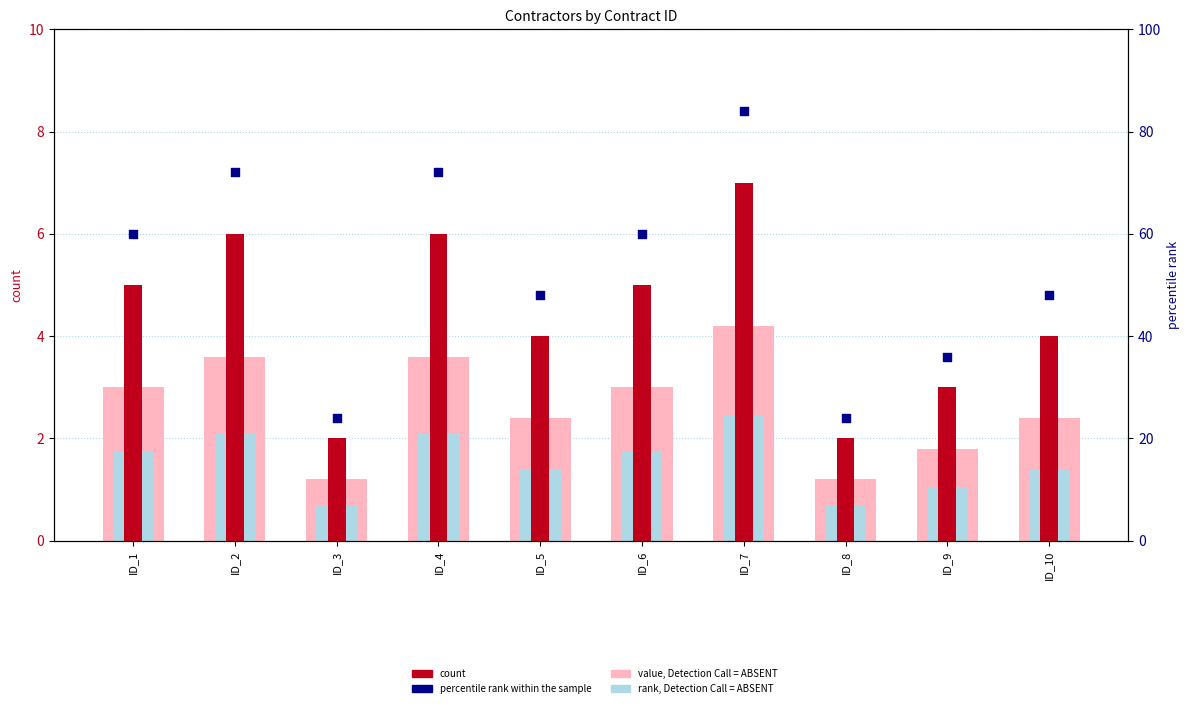

At how many categories does at least one series exceed 10?

10